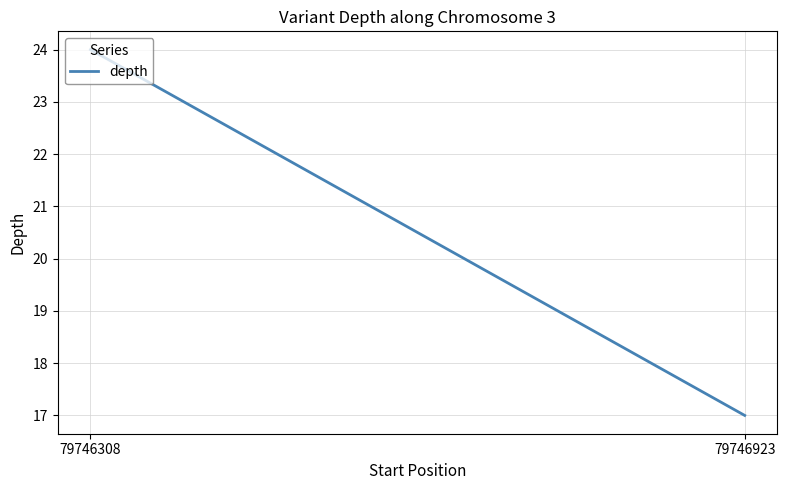

What is the value of the 1st point from the left?

24